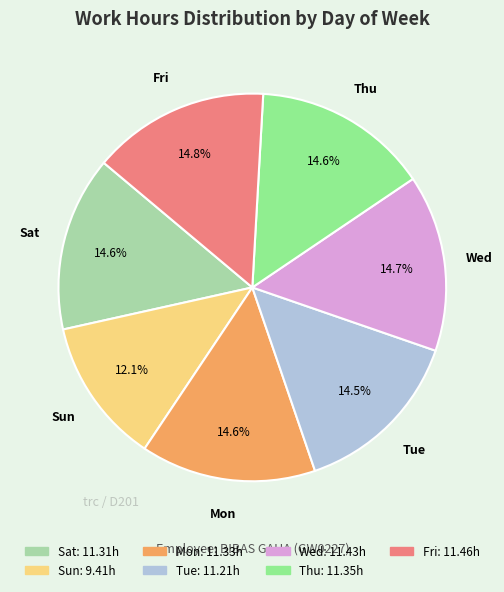

What is the ratio of the value at Fri to the value at Sat?

1.0